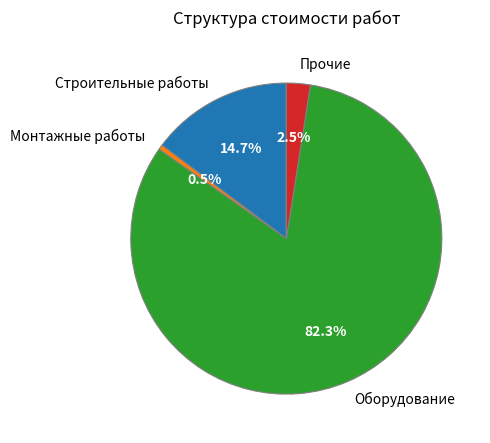

To the nearest percent, what is the difference between the largest and smallest slice percentages?

82%